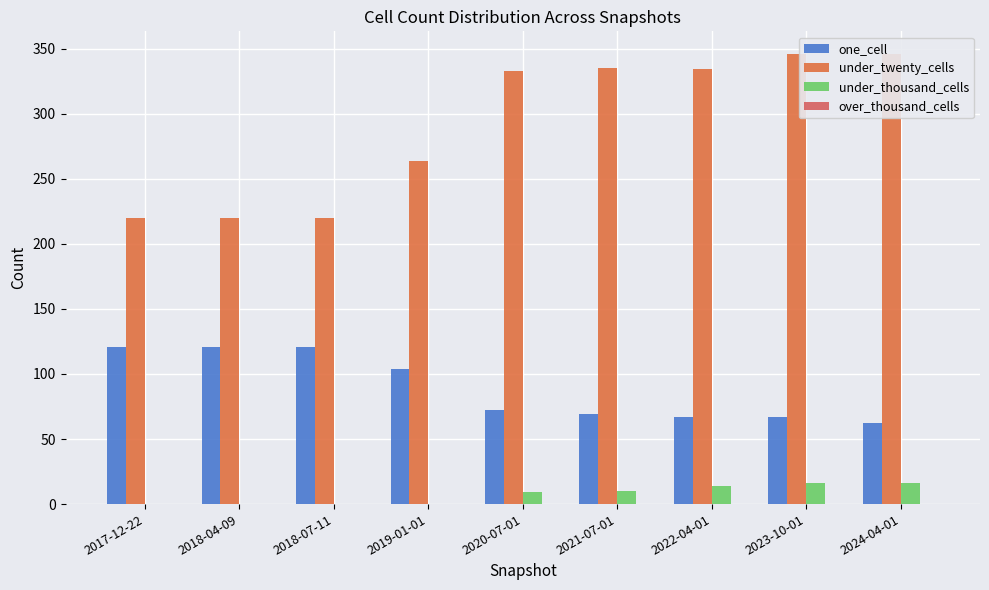

What are all the series names shown in the legend?

one_cell, under_twenty_cells, under_thousand_cells, over_thousand_cells